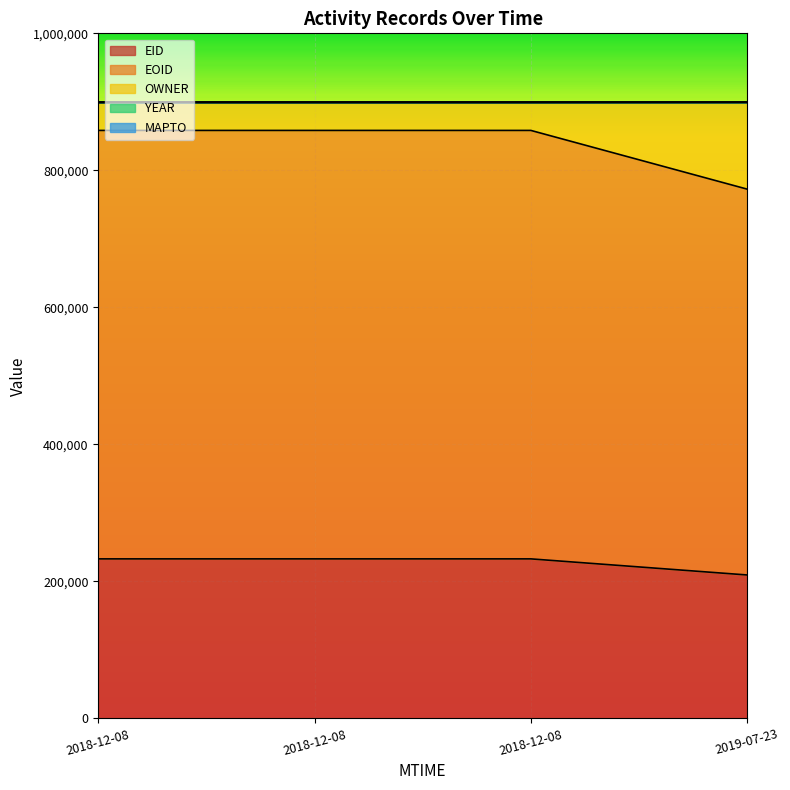

Which label corresponds to the largest value in the chart?

2019-07-23